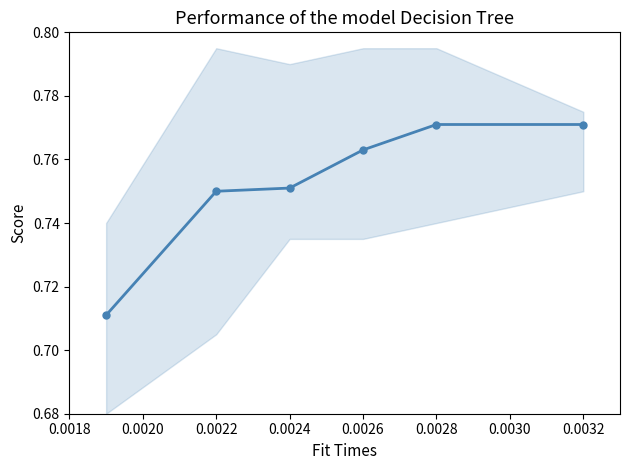

What is the sum of all values?

4.5